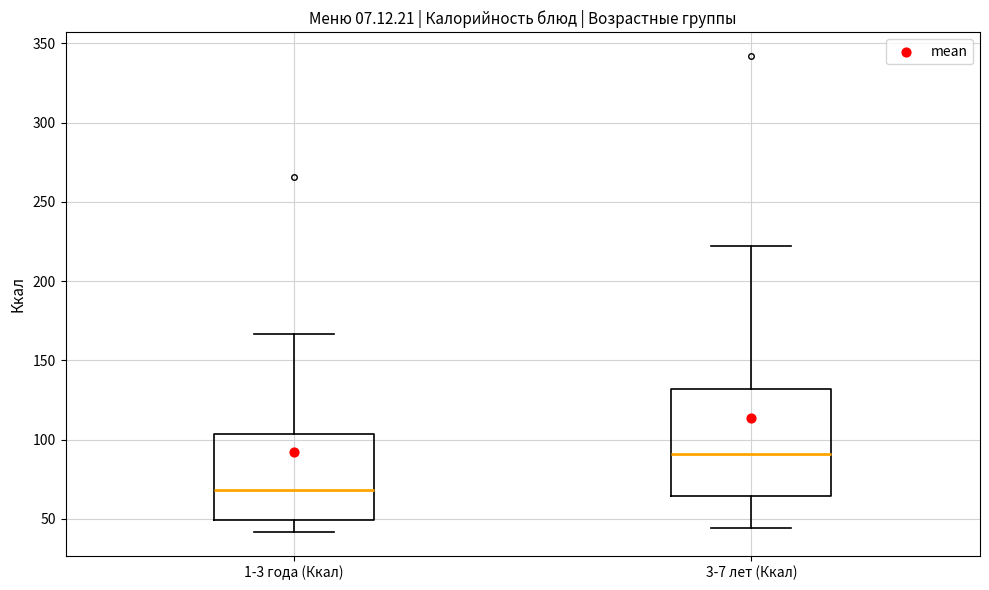

Reading left to right, transcribe this box plot: for each box, give where its median line is, the range the box spans, and where its two whiskers end, as read against the y-axis. The values are not printed on the chart, so give them approximately, as read against the axis.

1-3 года (Ккал): median 70, box 50 to 105, whiskers 40 to 165
3-7 лет (Ккал): median 90, box 65 to 130, whiskers 45 to 220